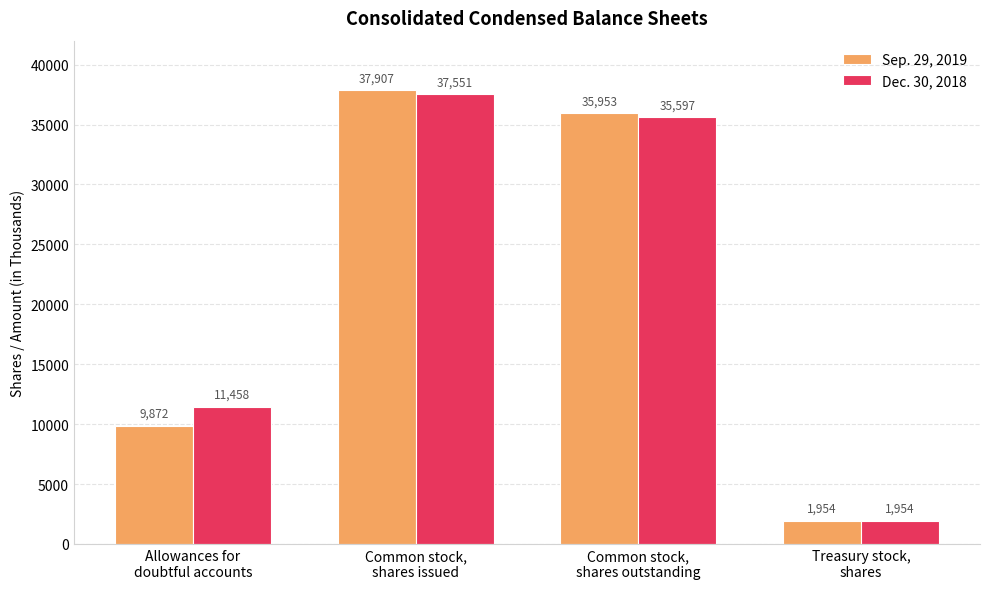

What is the sum of the Dec. 30, 2018 values at Allowances for
doubtful accounts and Treasury stock,
shares?

13412